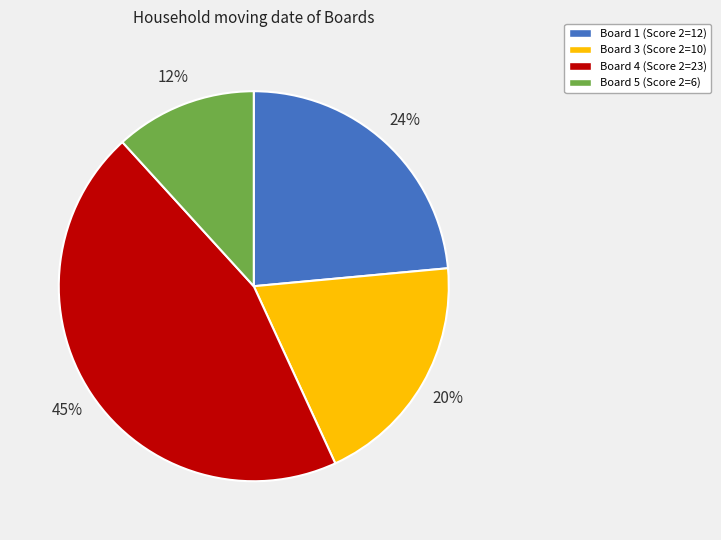

To the nearest percent, what is the average slice percentage?

25%